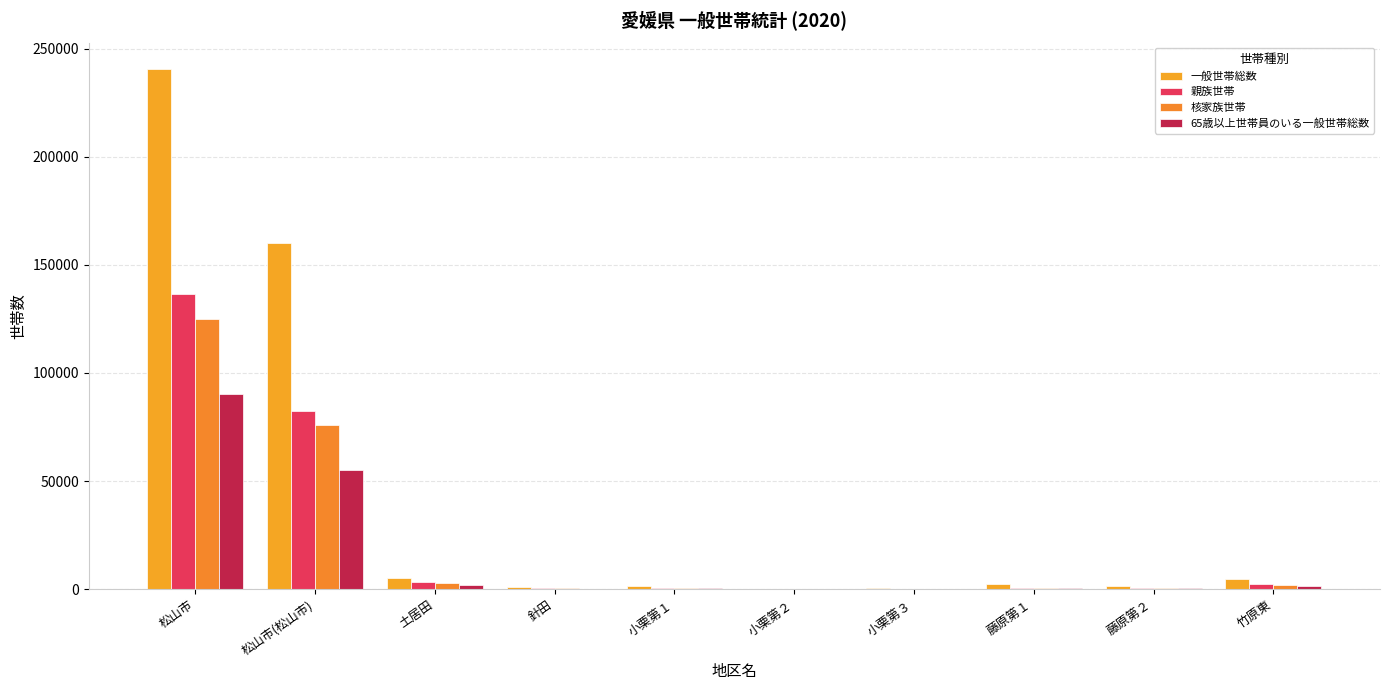

Reading left to right, transcribe all the data shown in this chart.

一般世帯総数: 240734	159910	5226	817	1293	255	486	2440	1427	4600
親族世帯: 136303	82431	3113	565	548	165	278	710	554	2191
核家族世帯: 124940	75854	2917	514	487	145	255	637	523	2067
65歳以上世帯員のいる一般世帯総数: 90083	55142	1715	256	477	113	170	726	346	1305